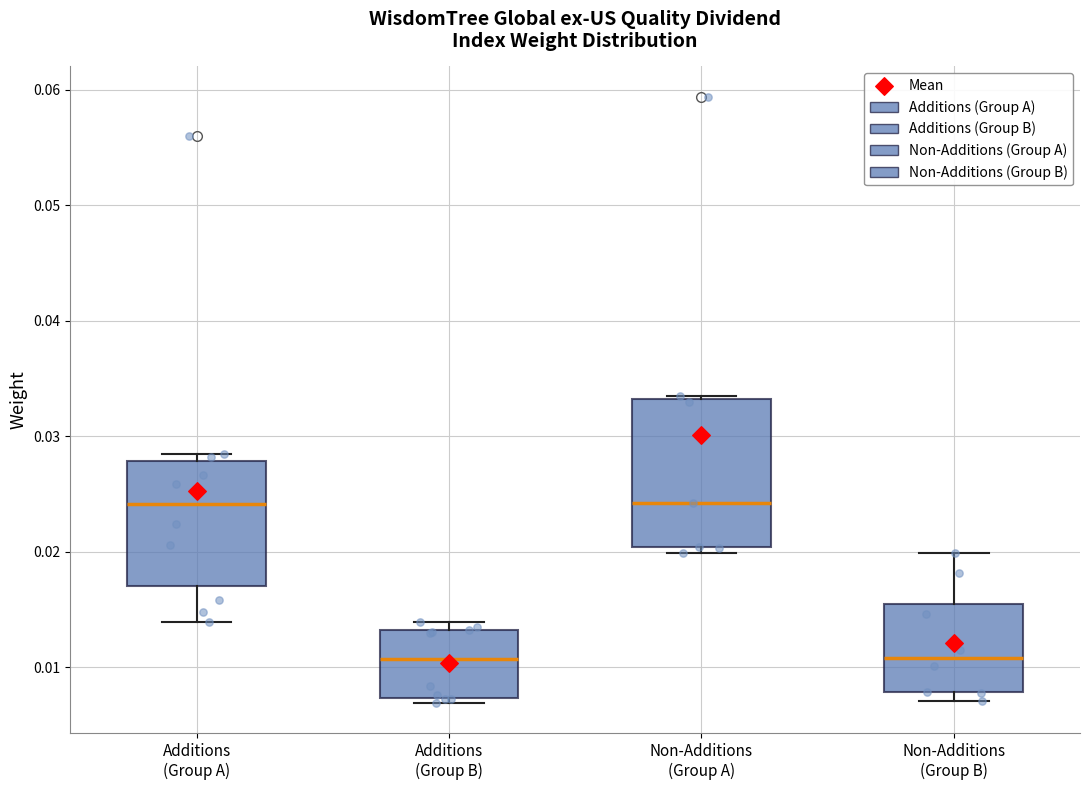

Comparing the boxes themselves (not the whiskers), which one is the tallest?

Non-Additions (Group A)